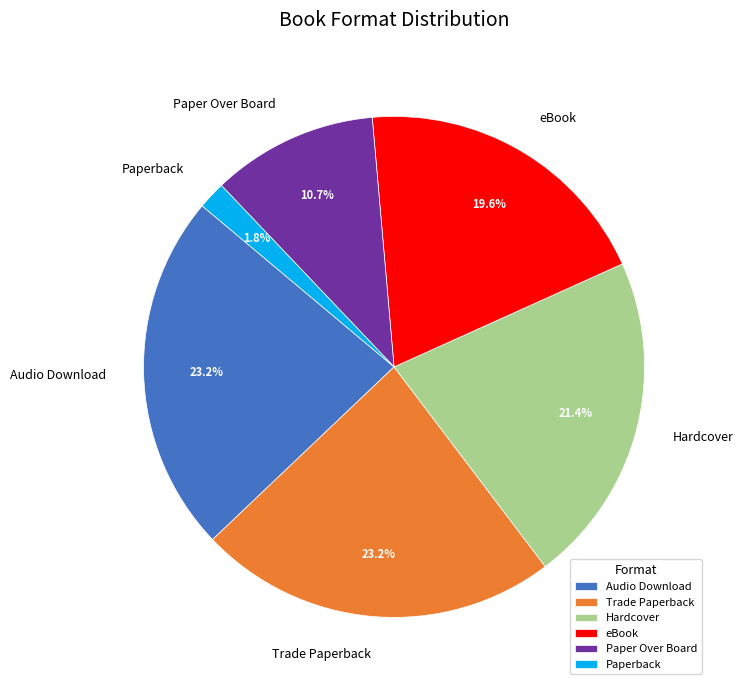

How many segments does this pie chart have?

6